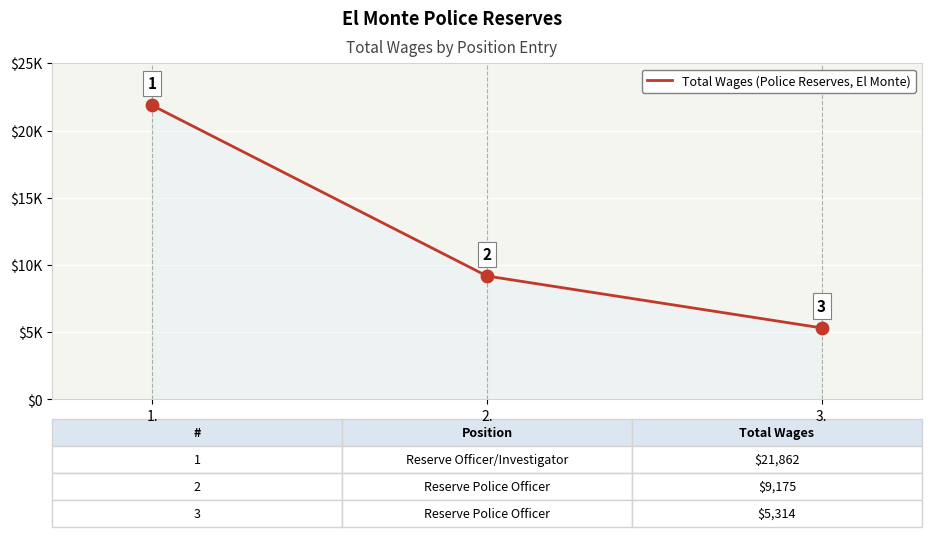

Is this an area chart (filled region under the line)?

Yes